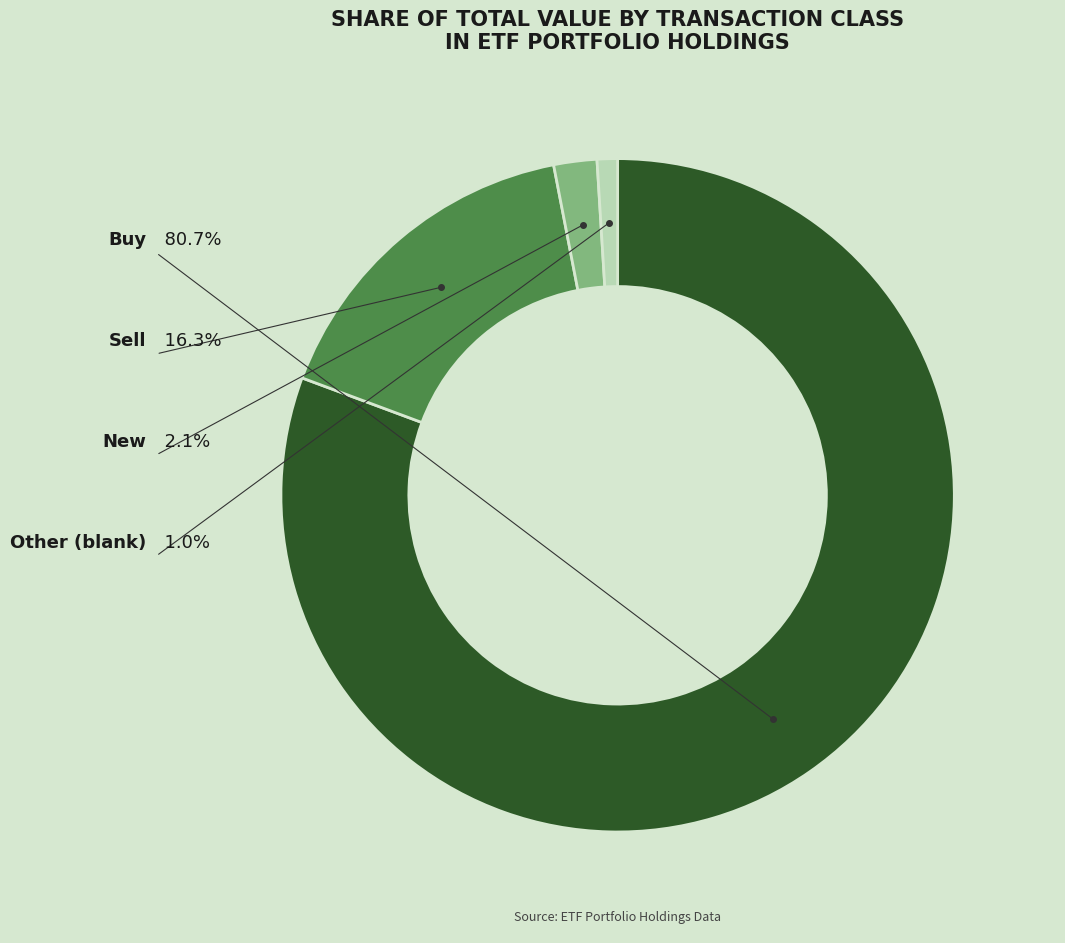

Which slice is the smallest?

Other